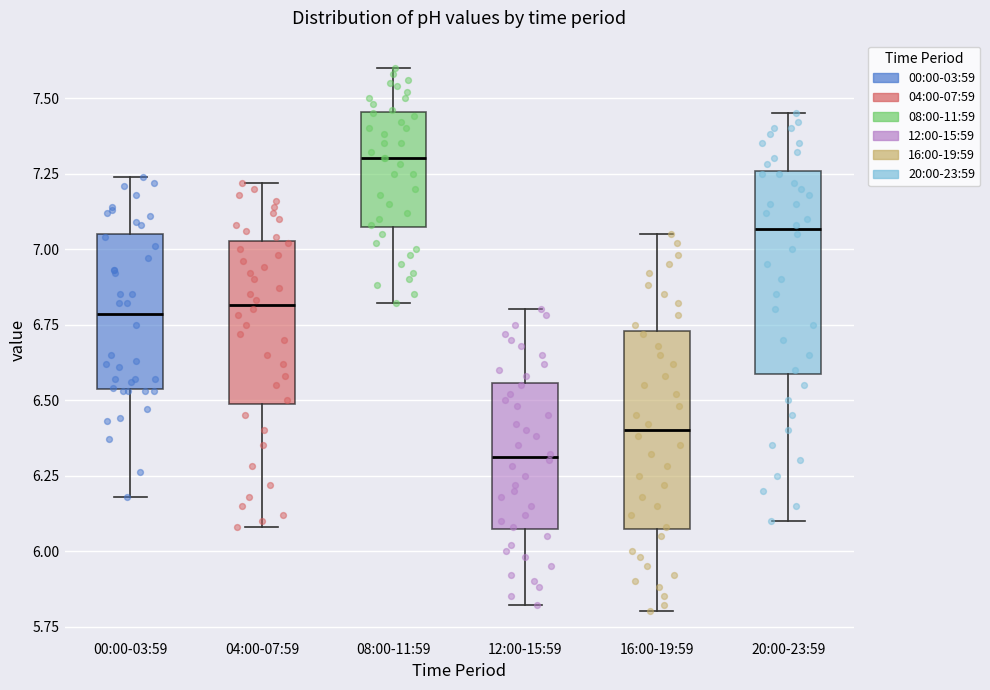

Which box's median line is the lowest?

12:00-15:59